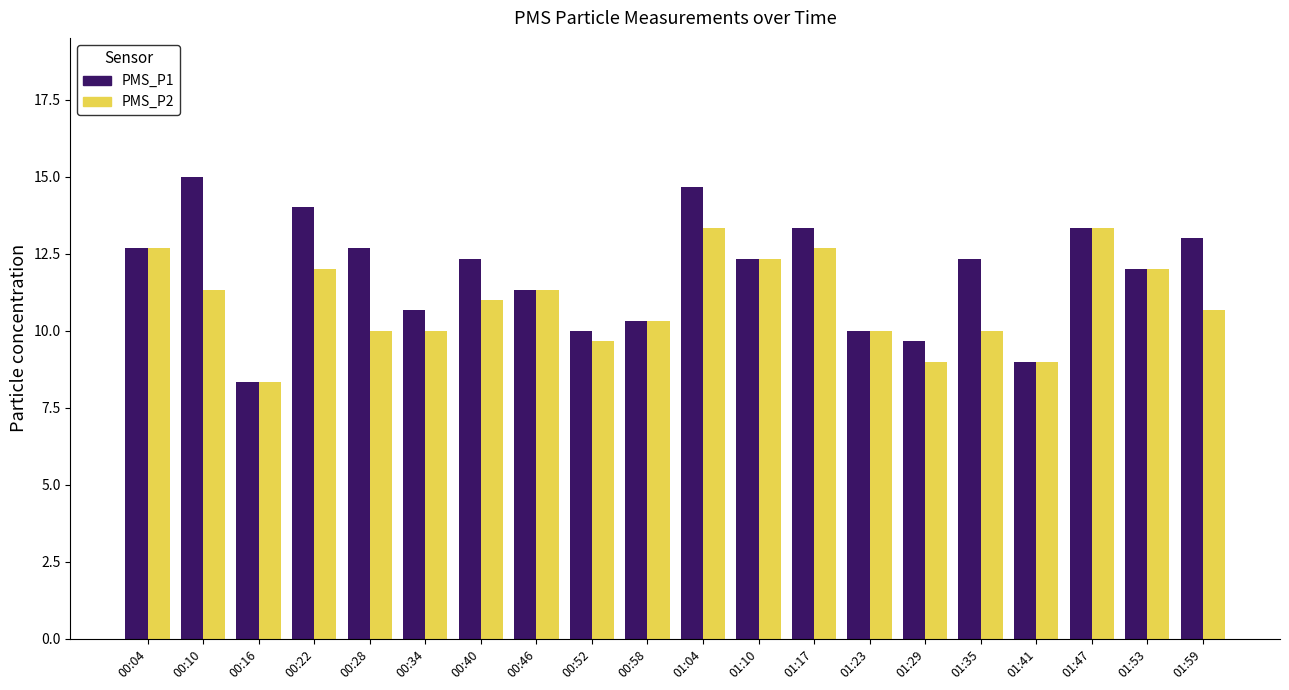

At which label does PMS_P2 reach its minimum?

00:16